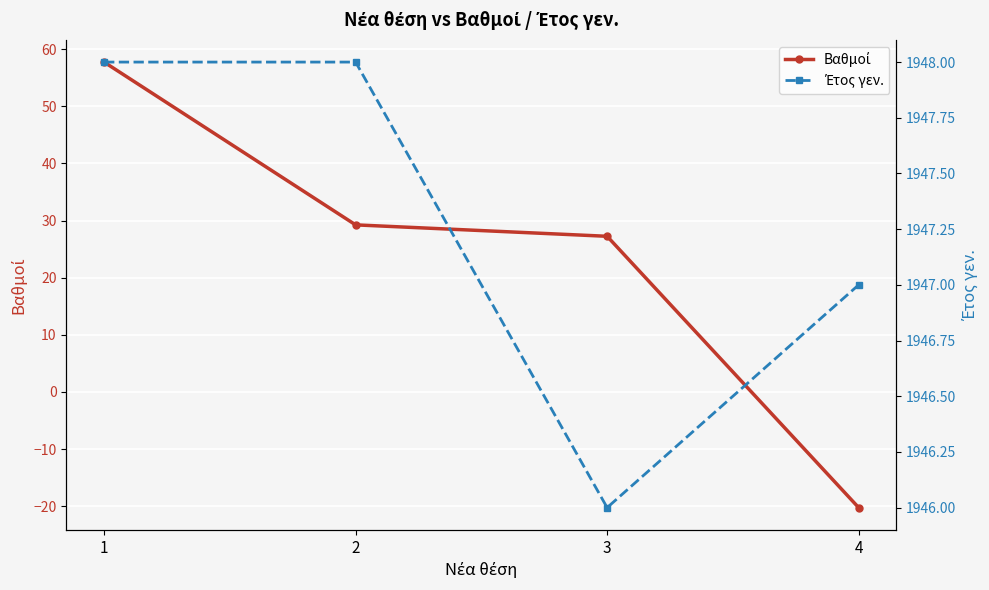

What is the average value of the Έτος γεν. series?

1947.2